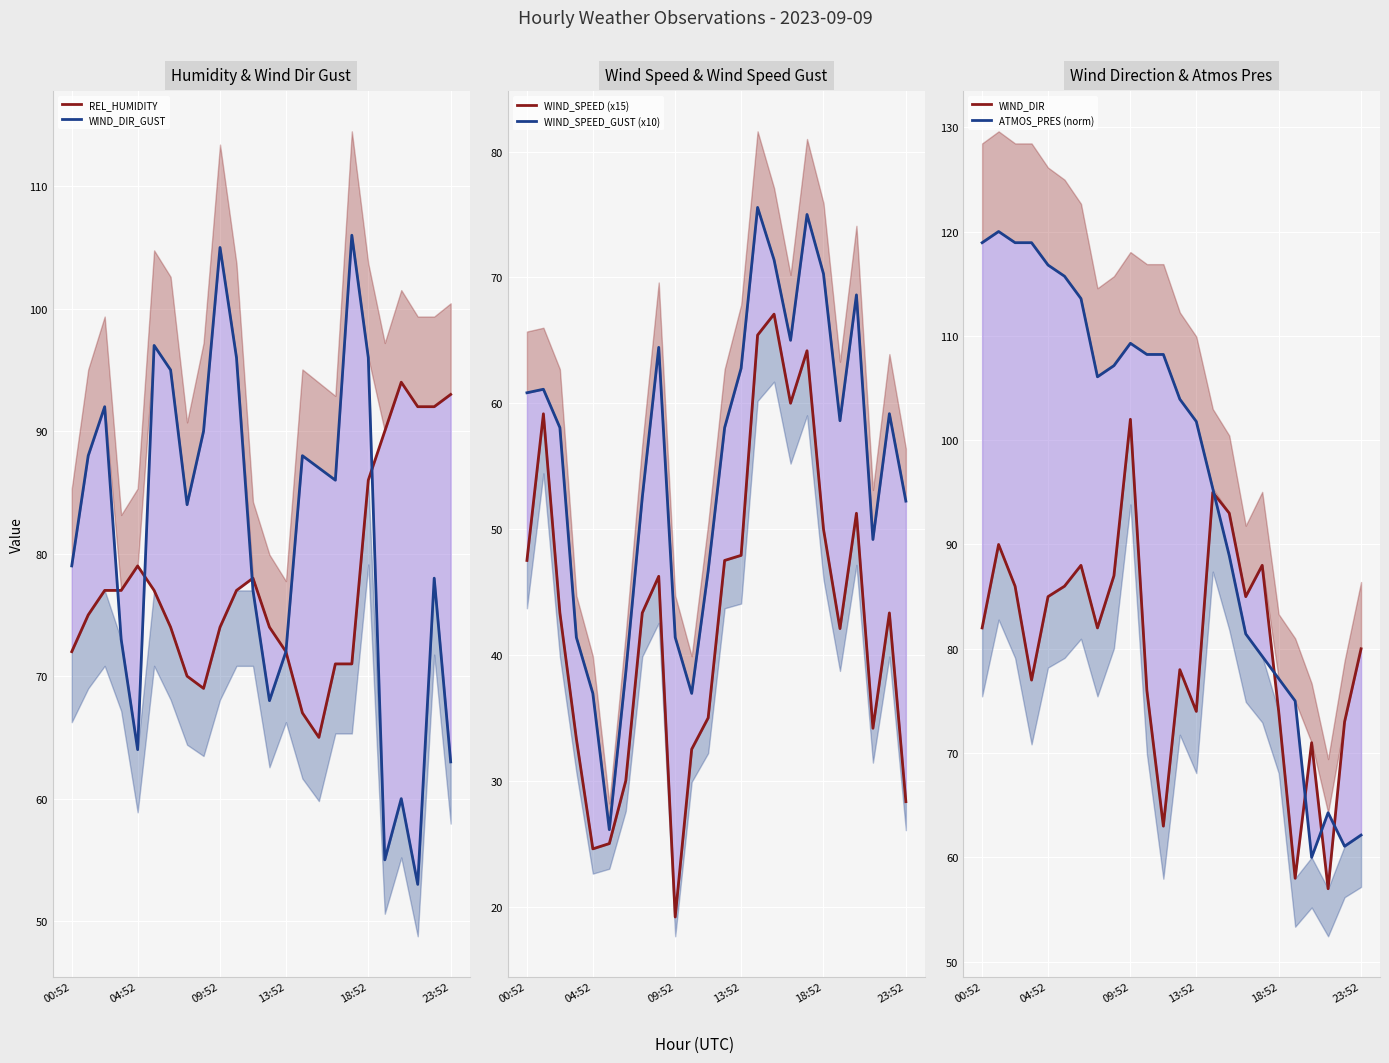

Which series has the largest total across all categories?

ATMOS_PRES (norm)